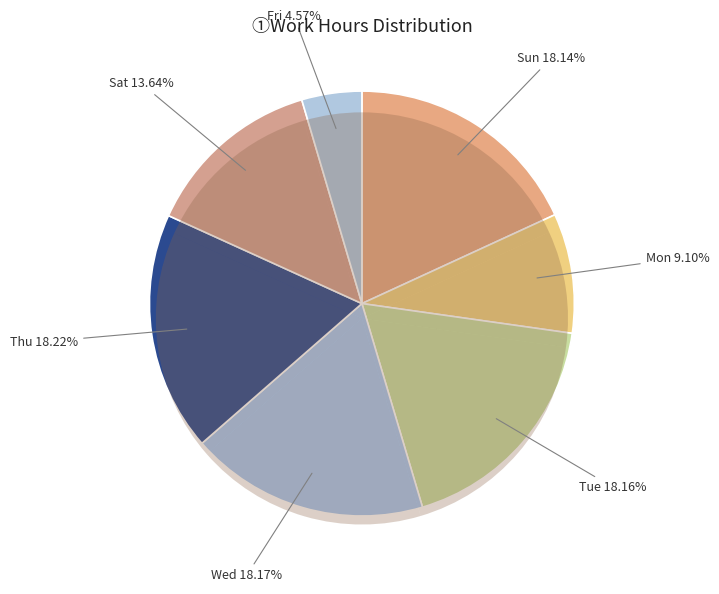

The 5-Wed slice represents 1% of the pie. True or false?

False